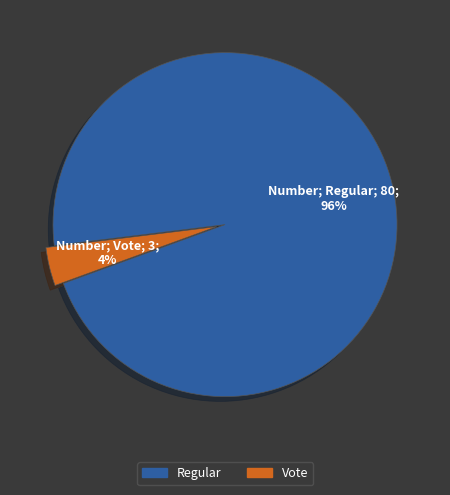

Which slice is the largest?

Regular